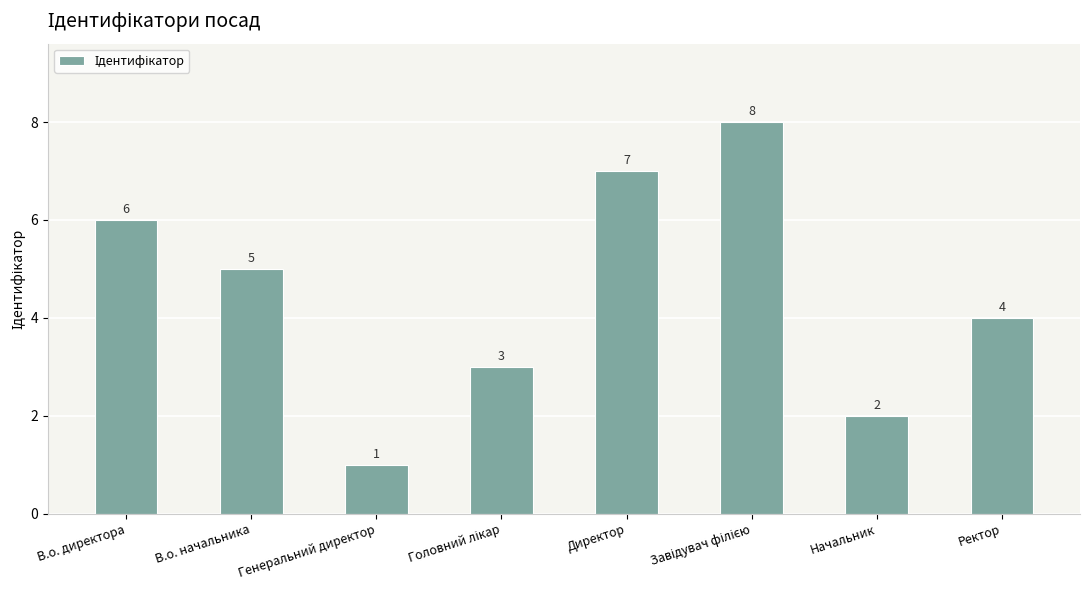

Is it true that the value at Директор is 7?

True